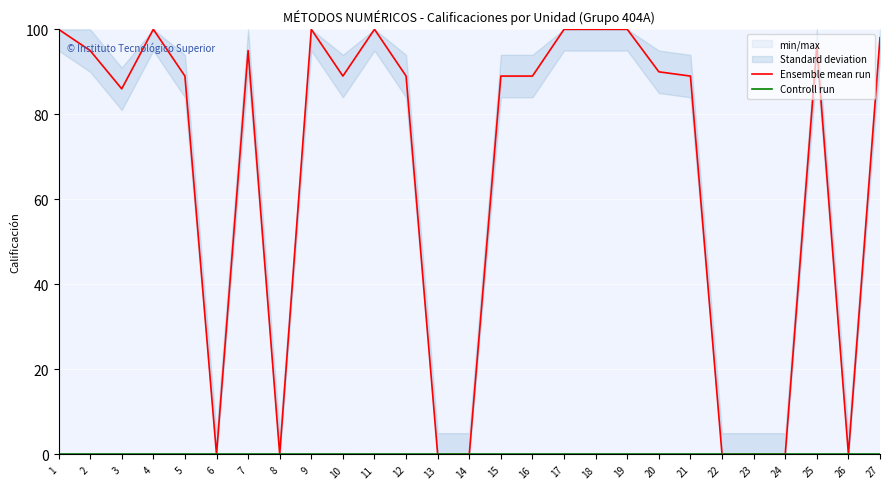

How many lines are shown in the chart?

2